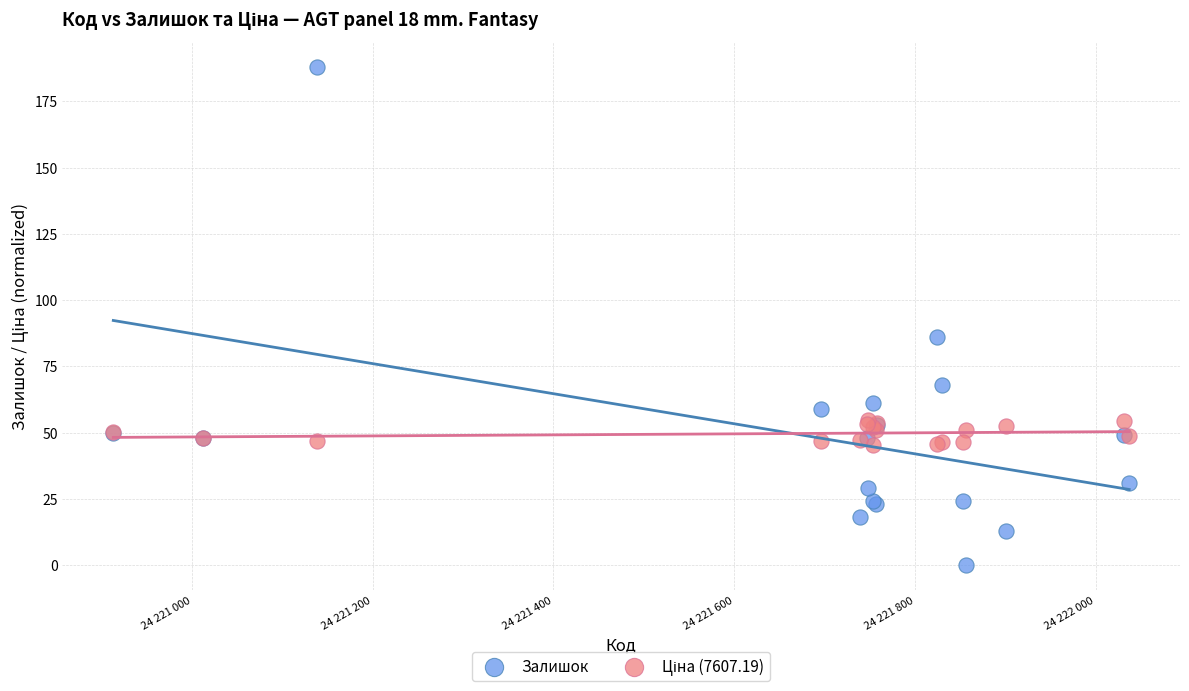

In the Залишок series, what Y value is closest to 94?

86.0